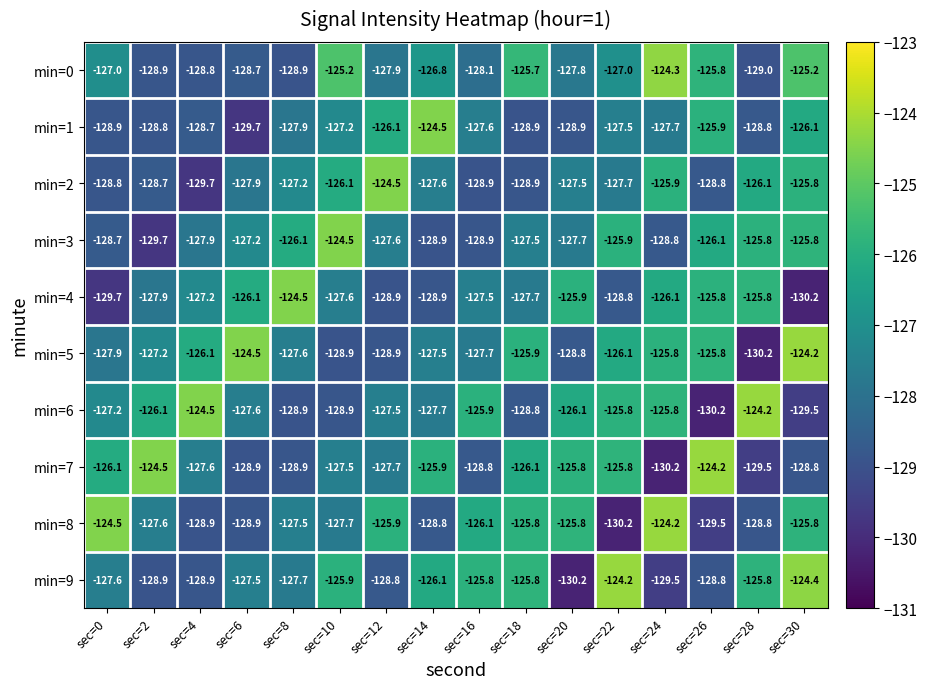

The min=9 series shows -124.4 at sec=30. True or false?

True